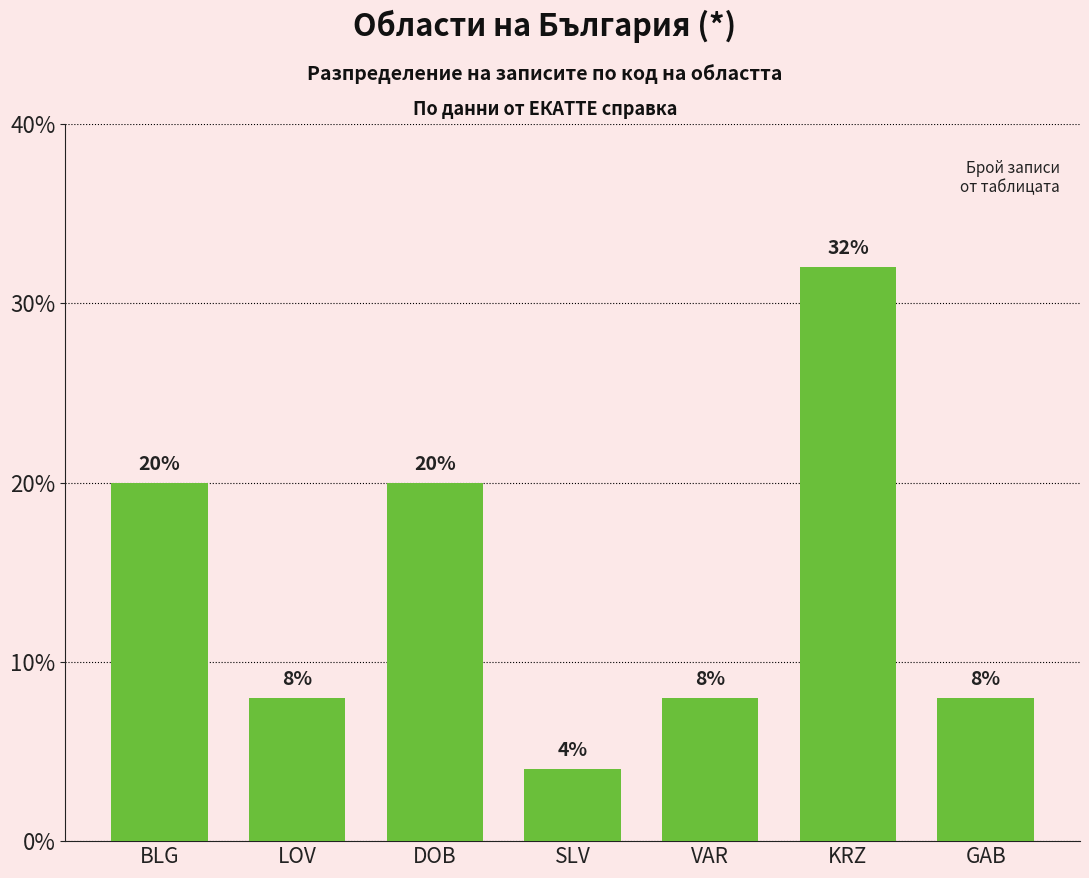

Are the bars horizontal?

No